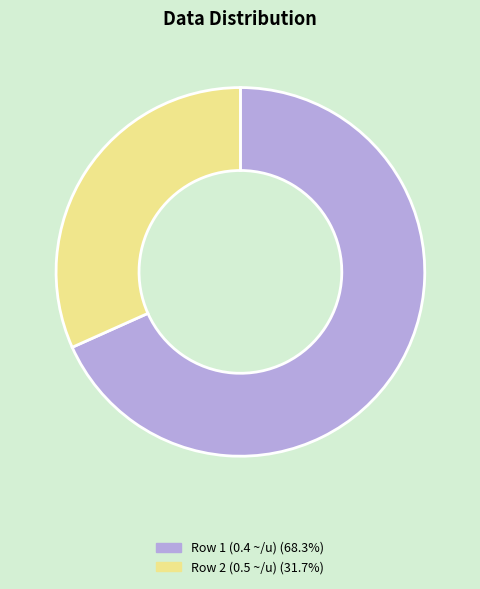

Is there any slice that represents more than half of the pie?

Yes